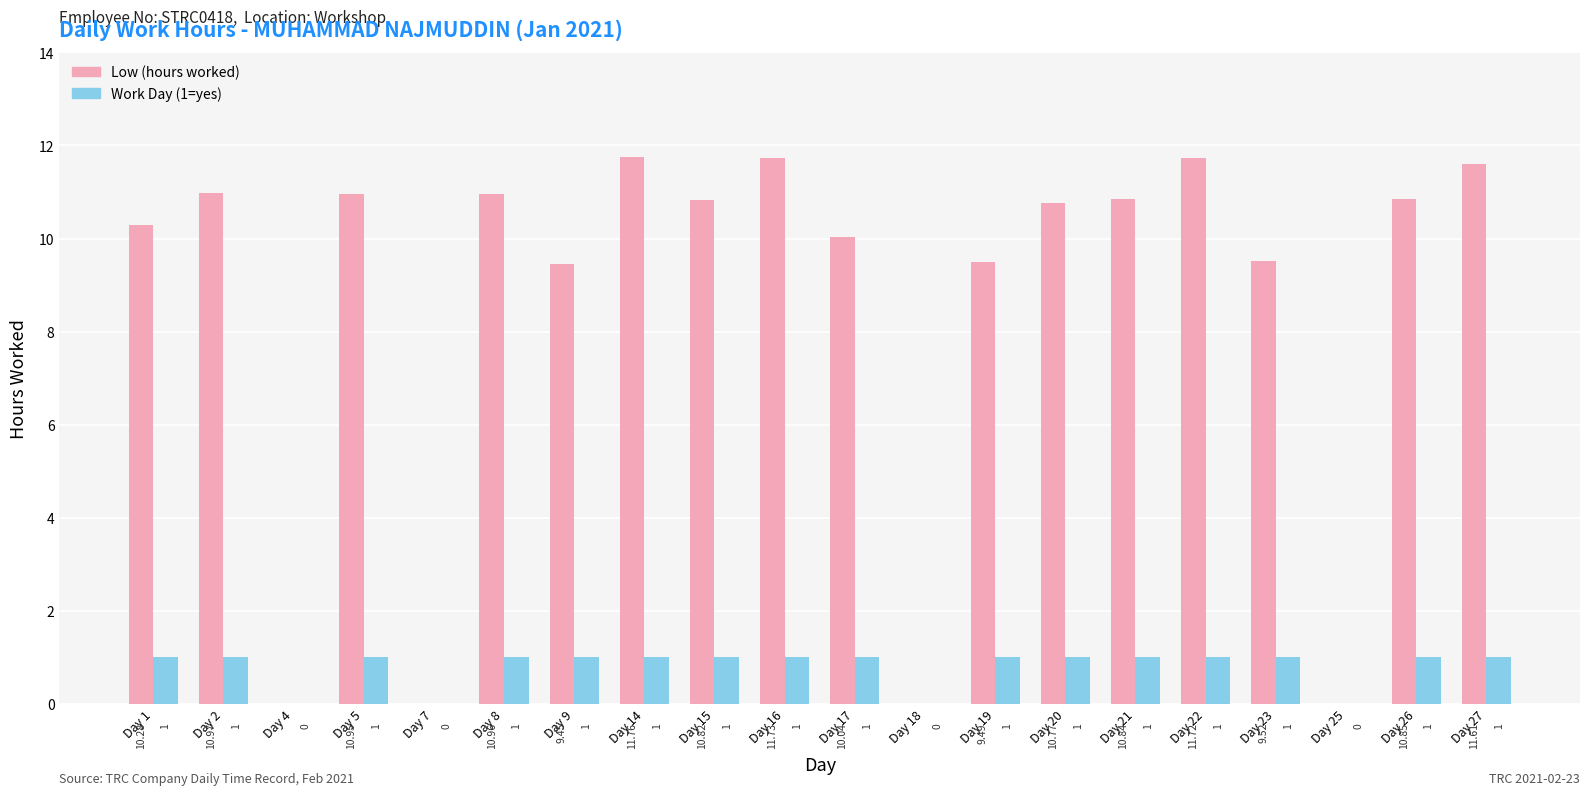

Where does the Low (hours worked) series first go above 10?

Day 1